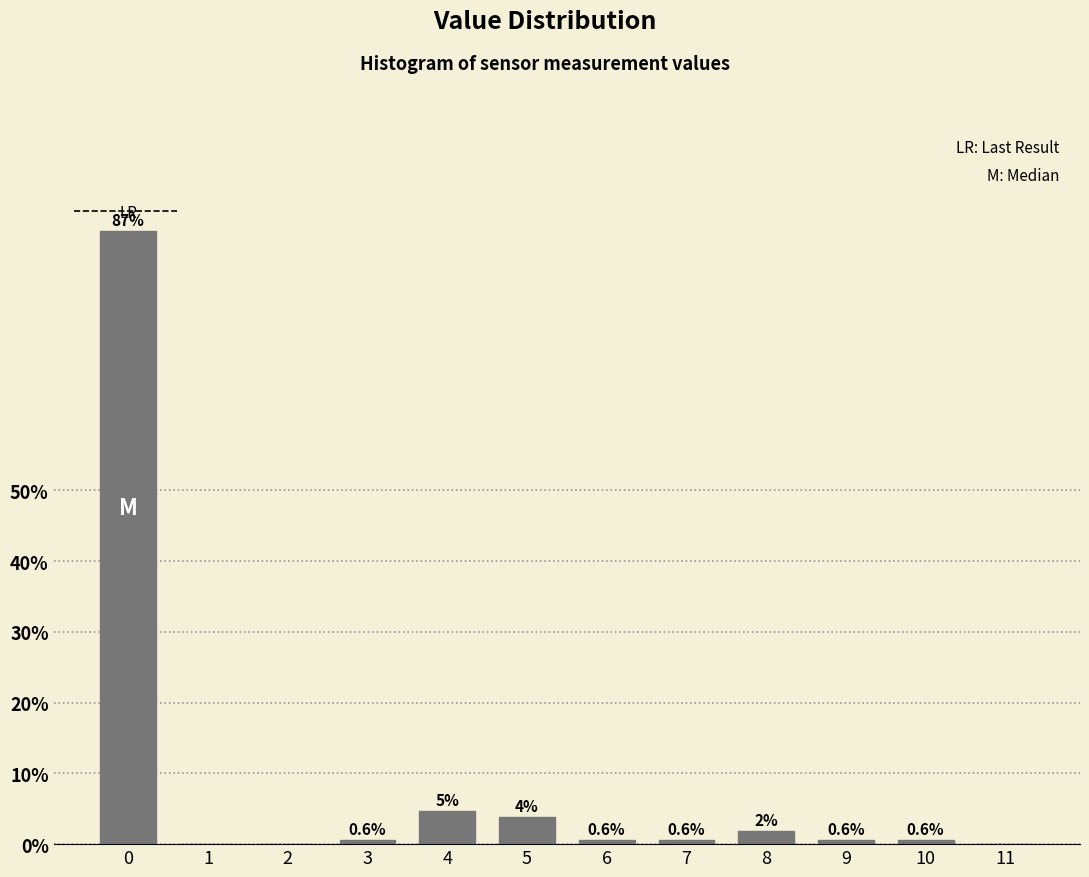

What is the sum of the values at 5 and 4?

8.5